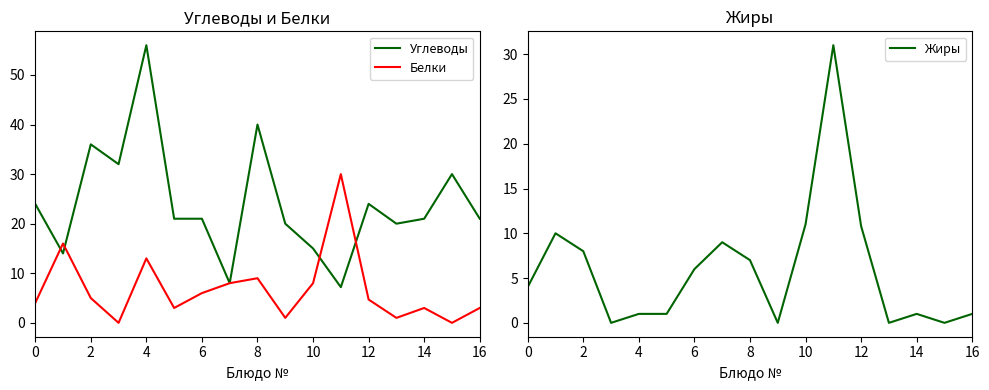

What are all the series names shown in the legend?

Углеводы, Белки, Жиры